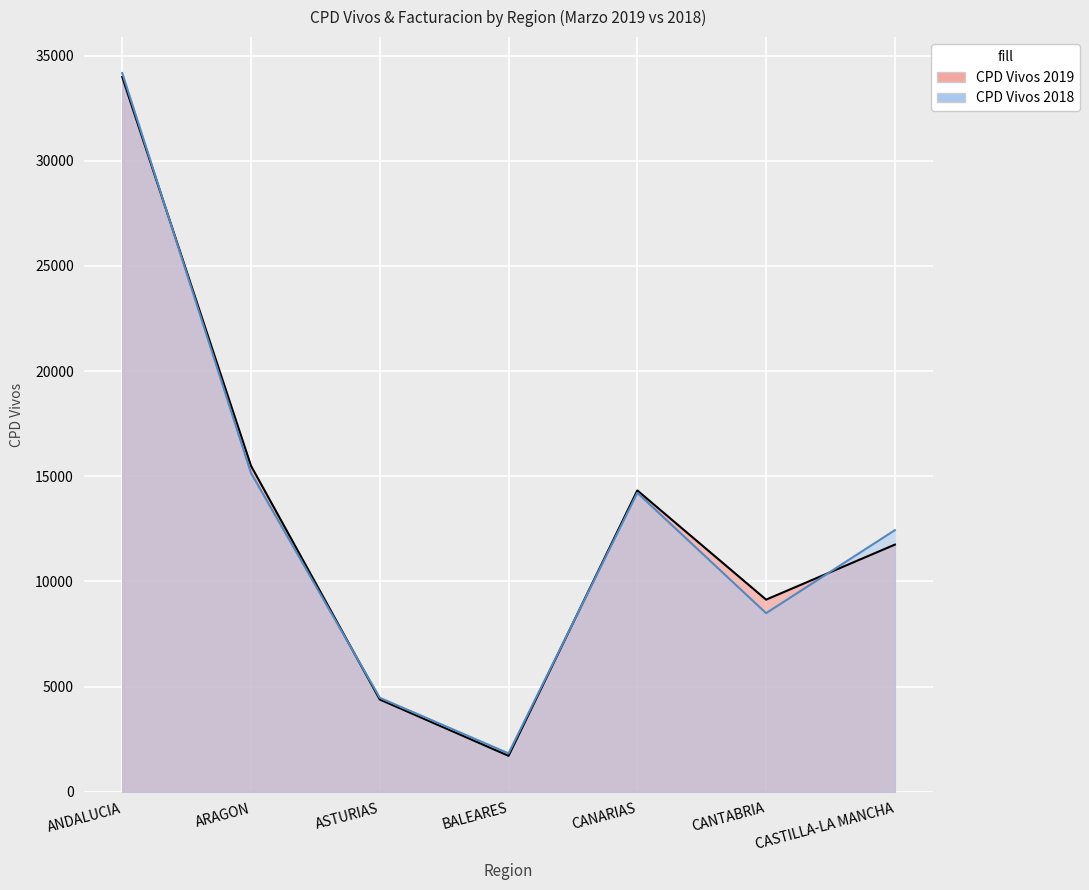

Where is the first local minimum for CPD Vivos 2019?

BALEARES